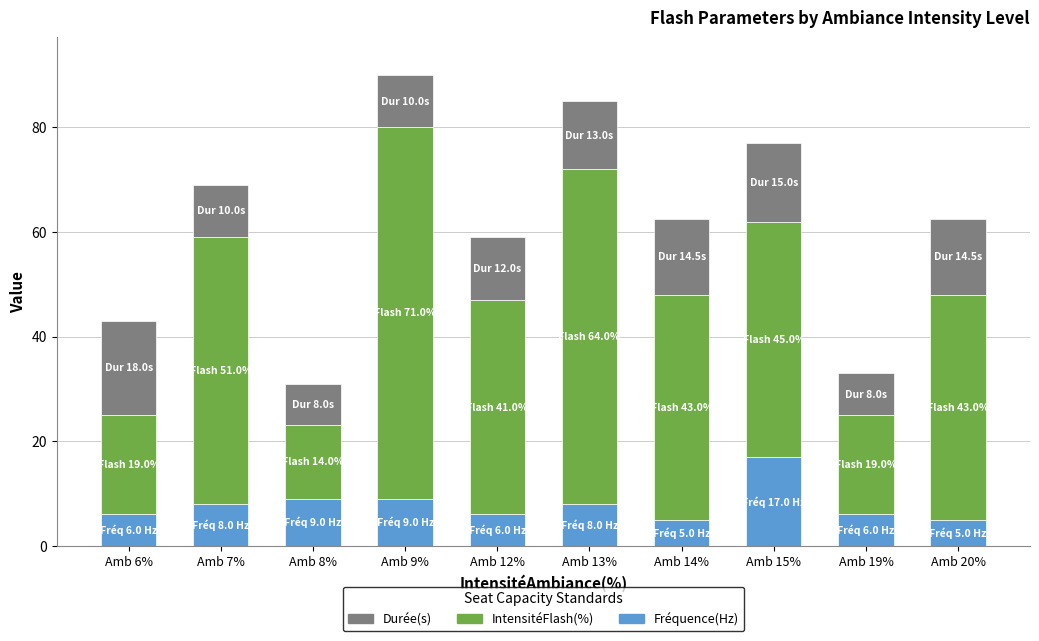

What is the difference between the maximum and second lowest values in the Fréquence(Hz) series?

12.0